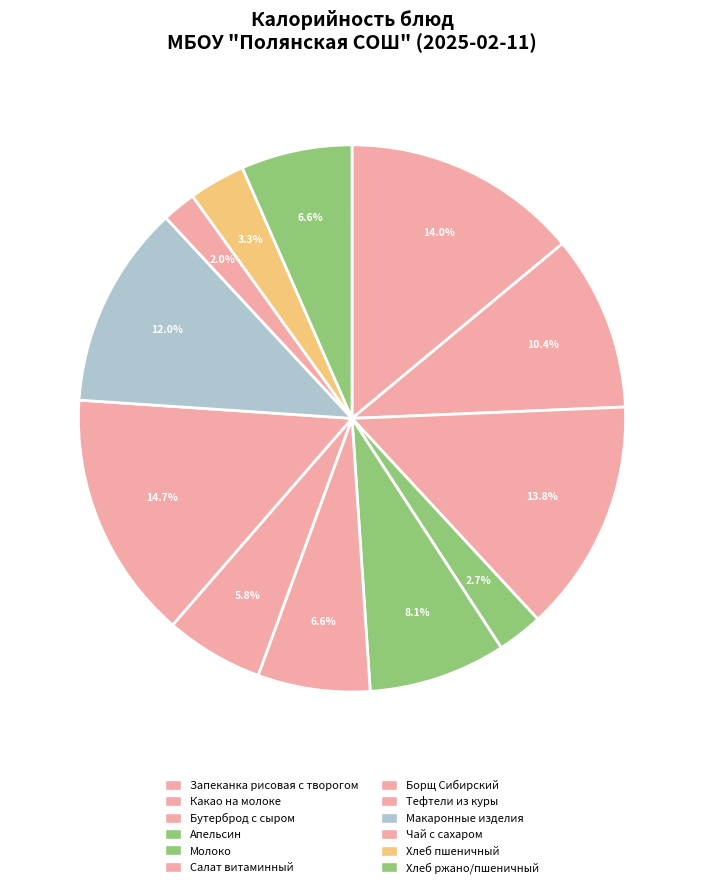

Is Борщ Сибирский the majority of the pie?

No